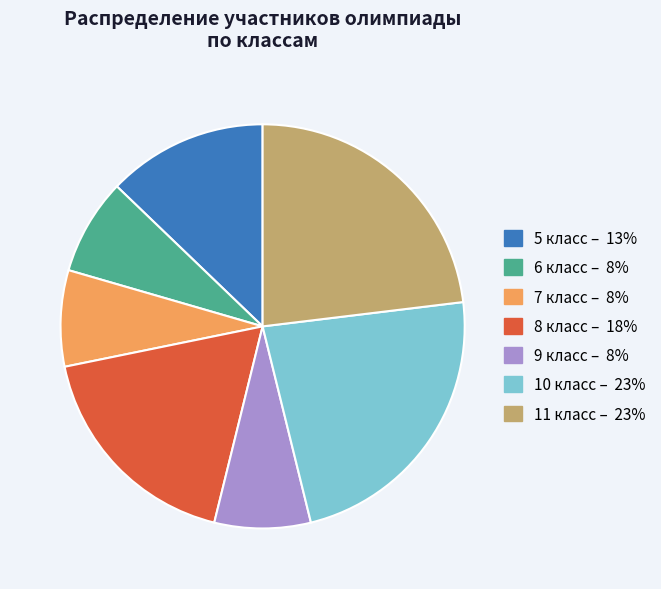

Is there any slice that represents more than half of the pie?

No